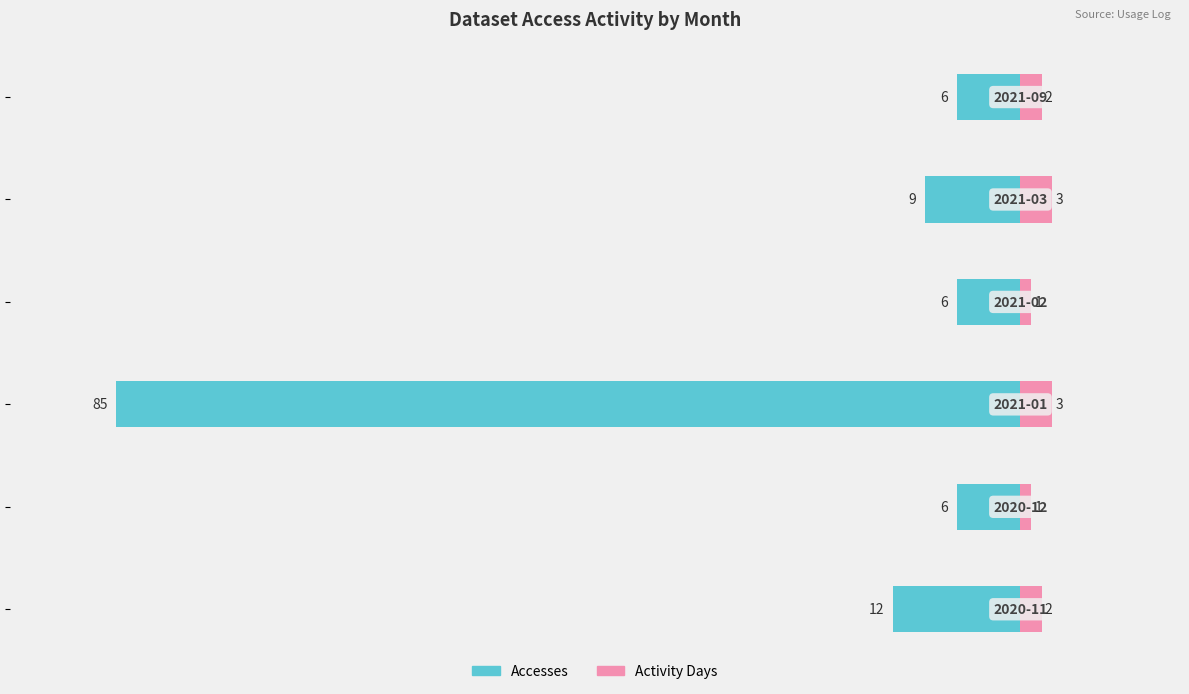

What are all the series names shown in the legend?

Accesses, Activity Days